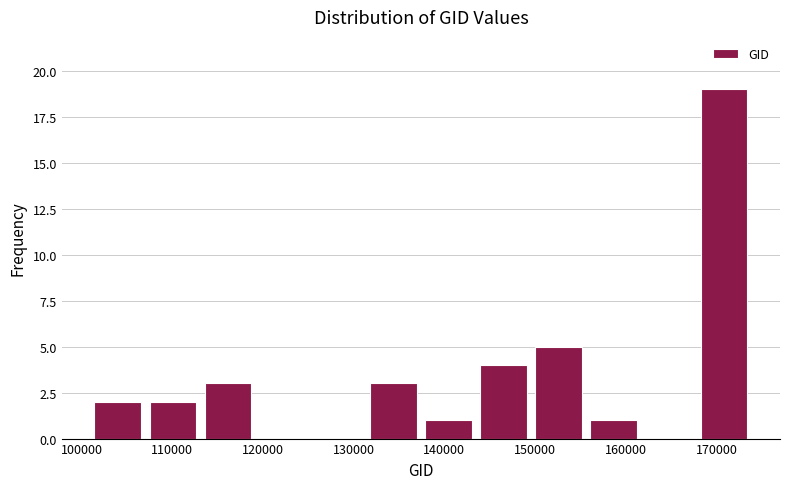

Which range on the x-axis has the tallest bar?

168000 to 174000